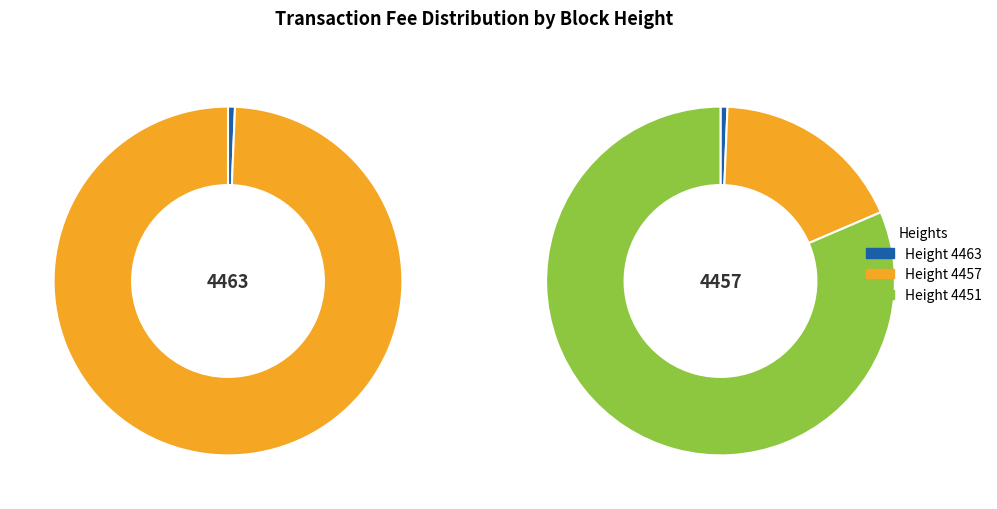

What percentage is the 4457 slice, to the nearest percent?

18%